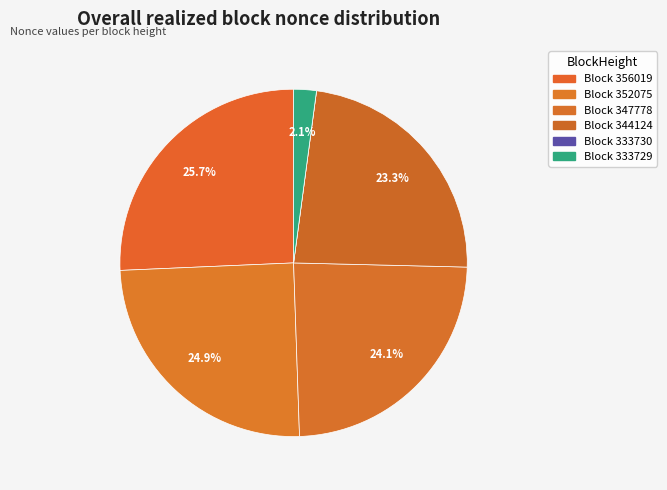

To the nearest percent, what is the average slice percentage?

17%